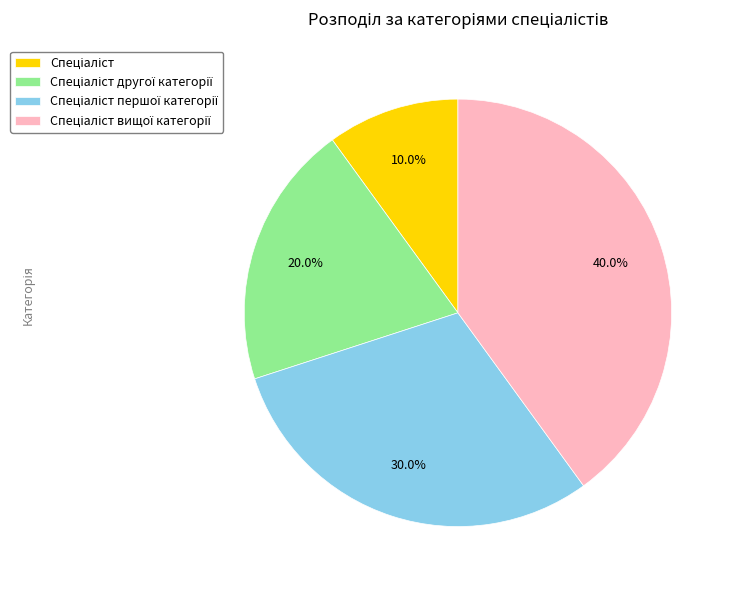

Does any single category account for the majority?

No